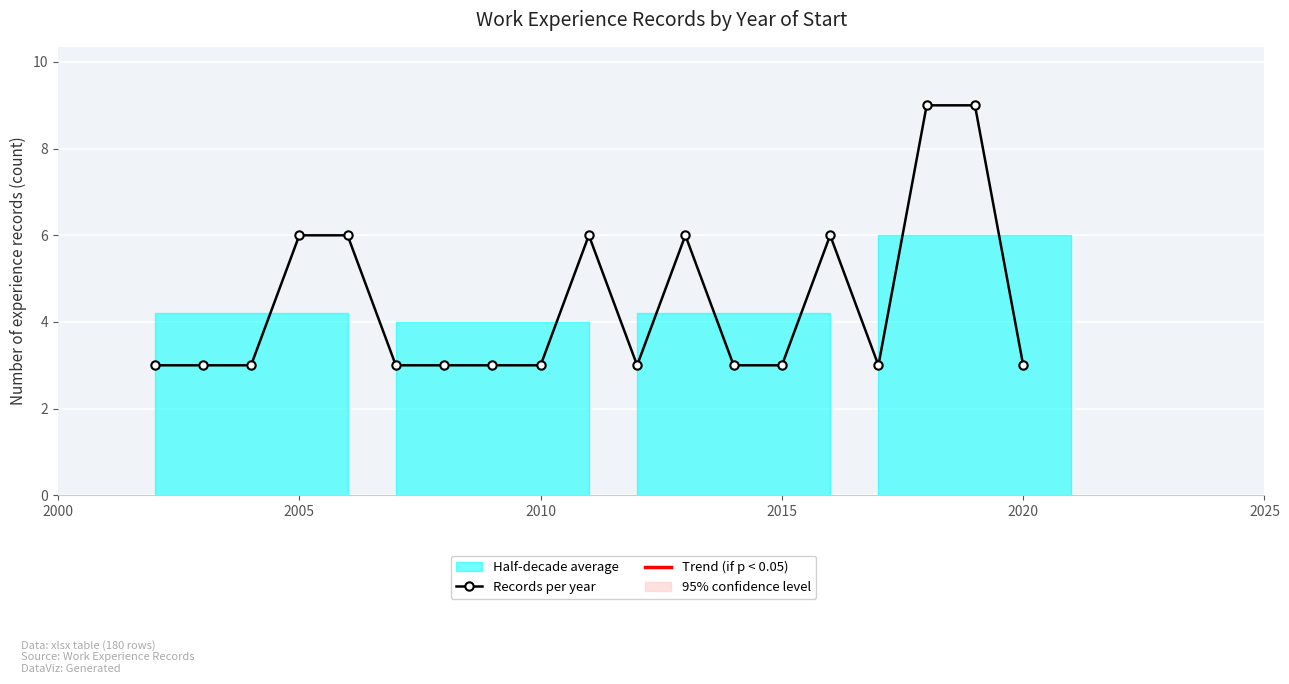

What is the difference between the maximum and second lowest values?

6